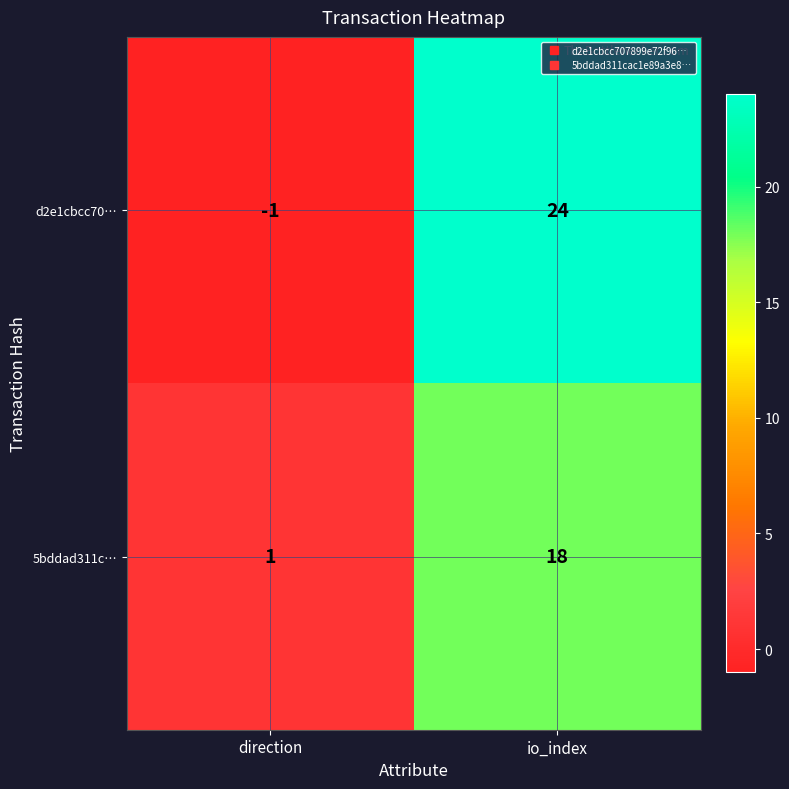

Reading right to left, extract all data points from this chart.

d2e1cbcc70…: io_index=24	direction=-1
5bddad311c…: io_index=18	direction=1